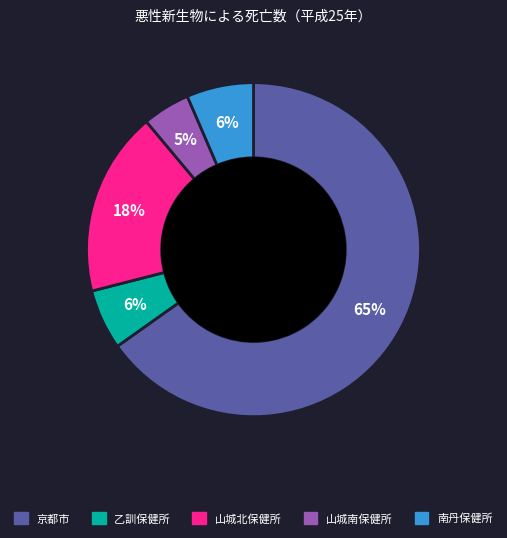

What percentage is the 南丹保健所 slice, to the nearest percent?

6%